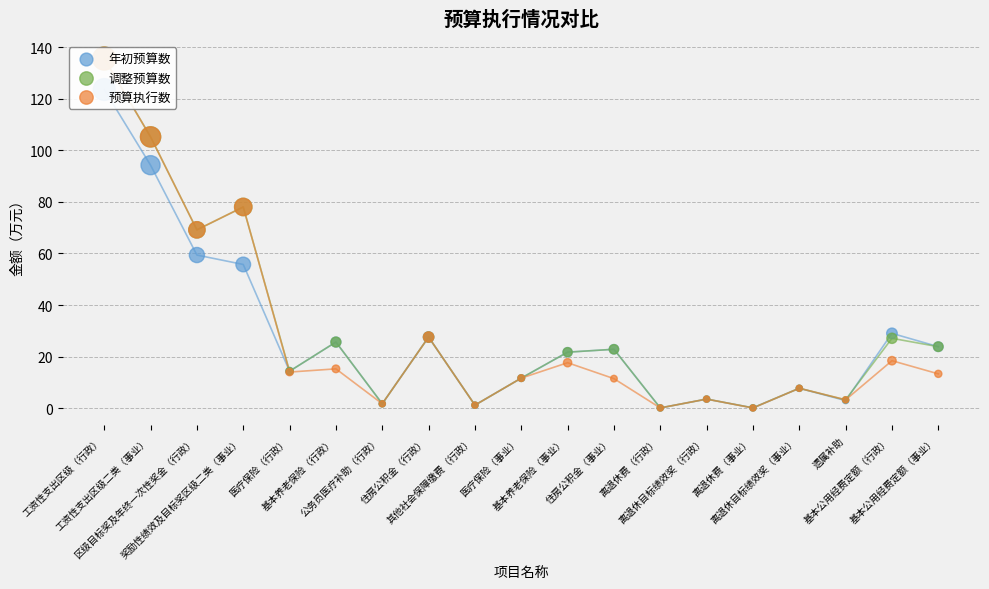

Which series has the largest total across all categories?

调整预算数